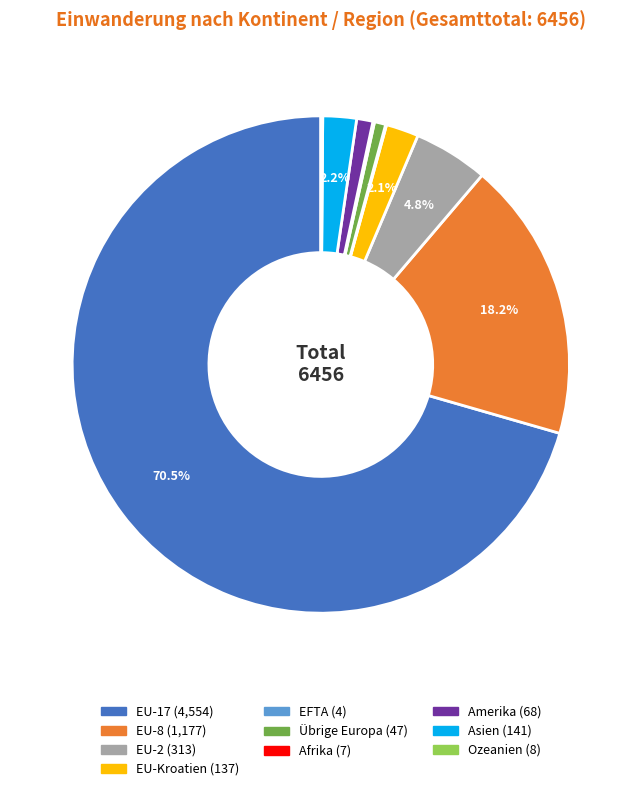

Does EU-8 account for over 50% of the chart?

No